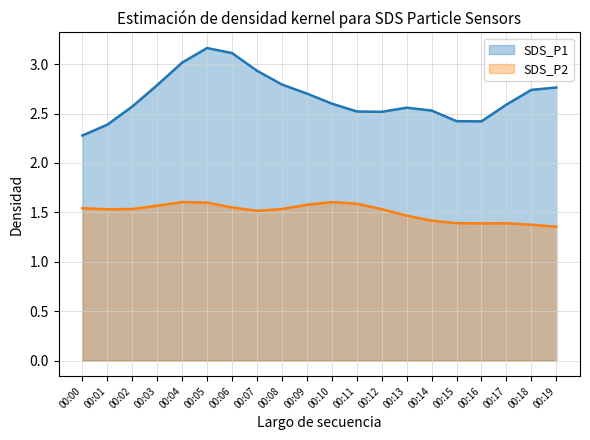

What is the difference between the second highest and second lowest values in the SDS_P2 series?

0.2